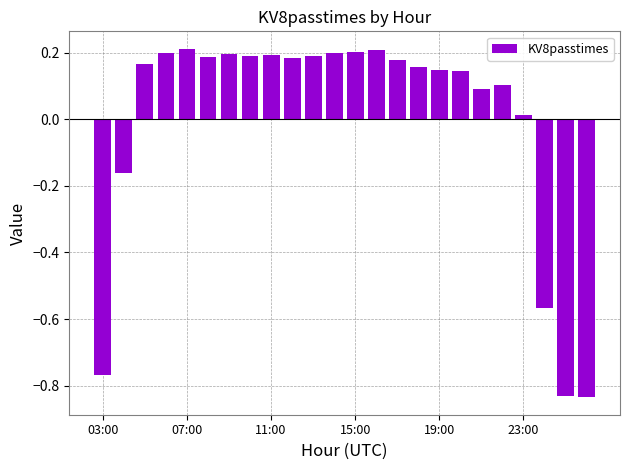

What is the difference between the second highest and second lowest values?

1.0